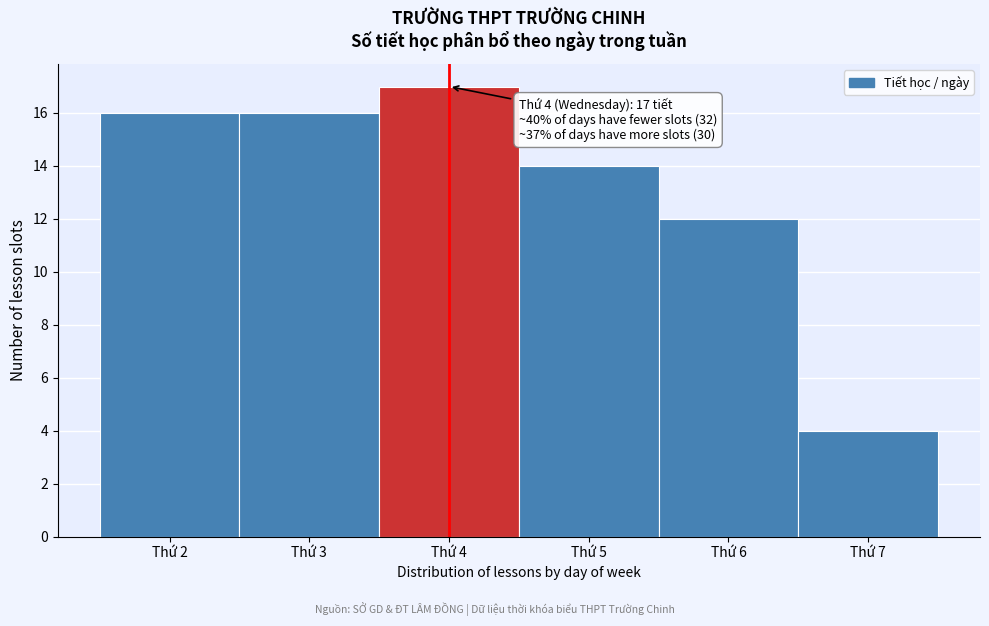

Reading right to left, transcribe all the data shown in this chart.

4	12	14	17	16	16